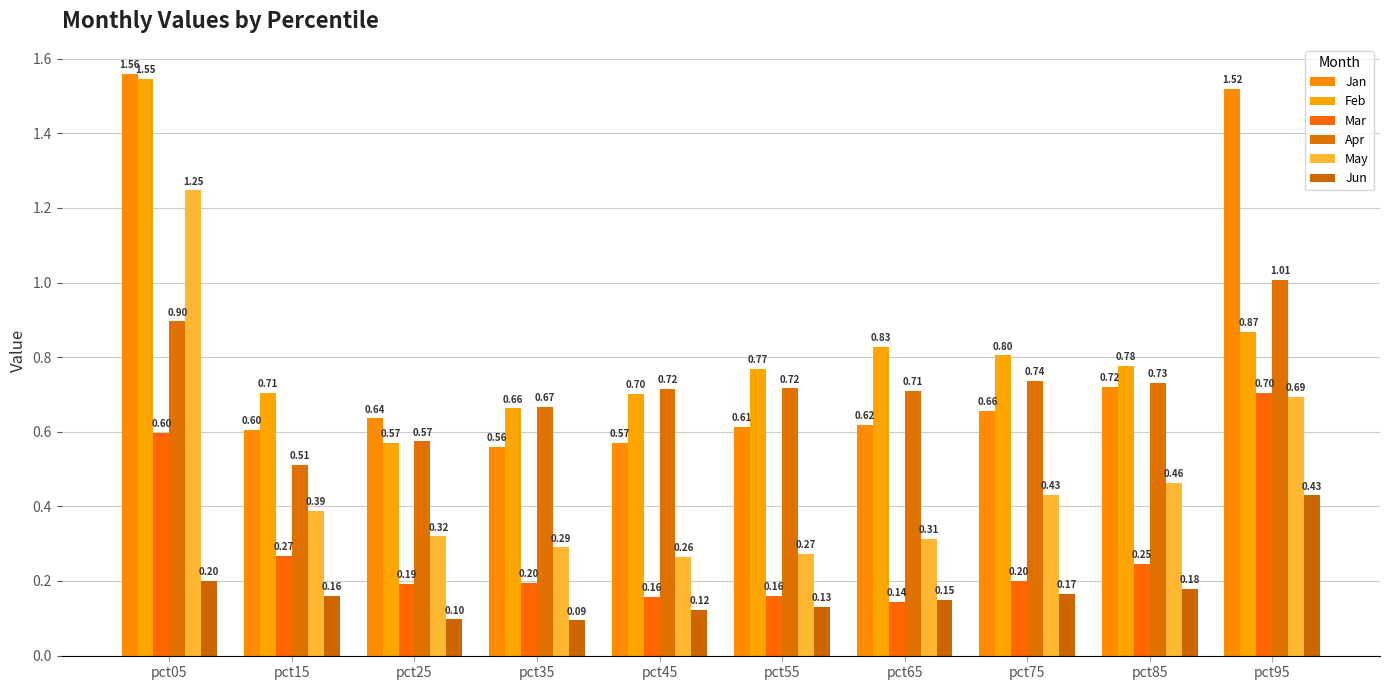

What is the value of the Mar bar at the 10th from the left?

0.7